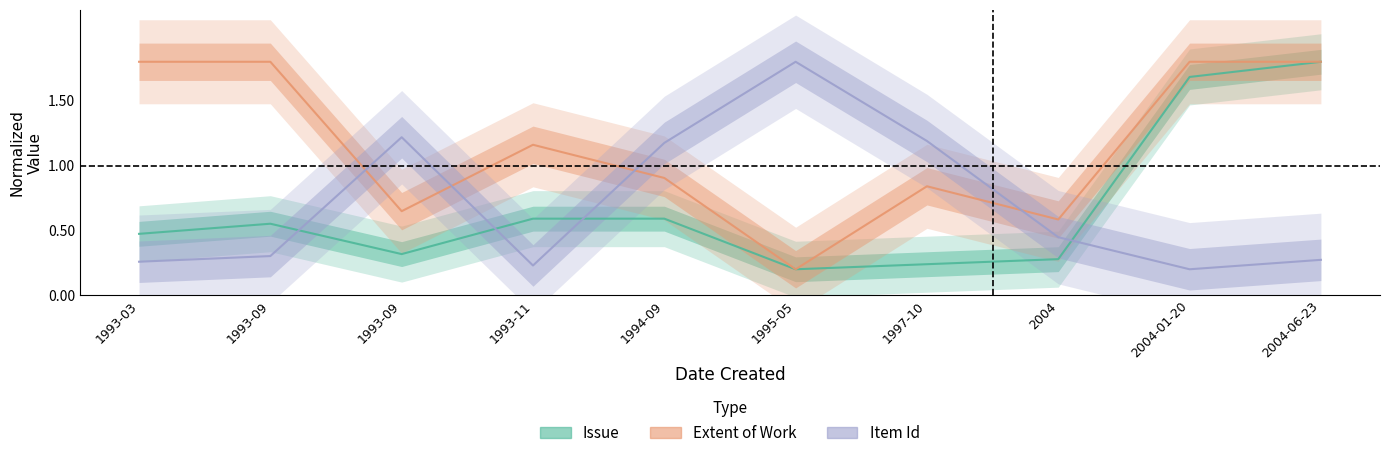

Which has a higher value, 1993-03 or 2004-01-20?

2004-01-20